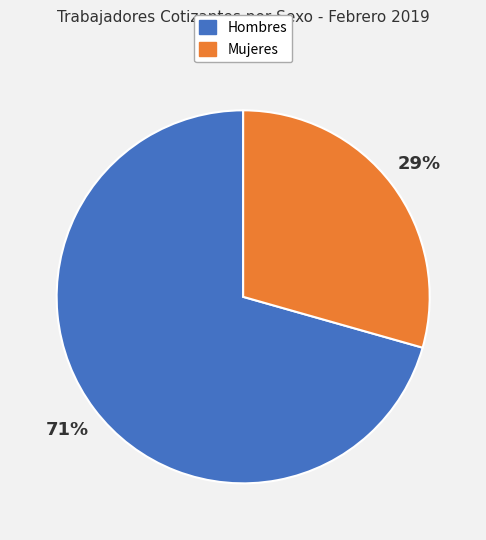

How many slices are in this pie chart?

2